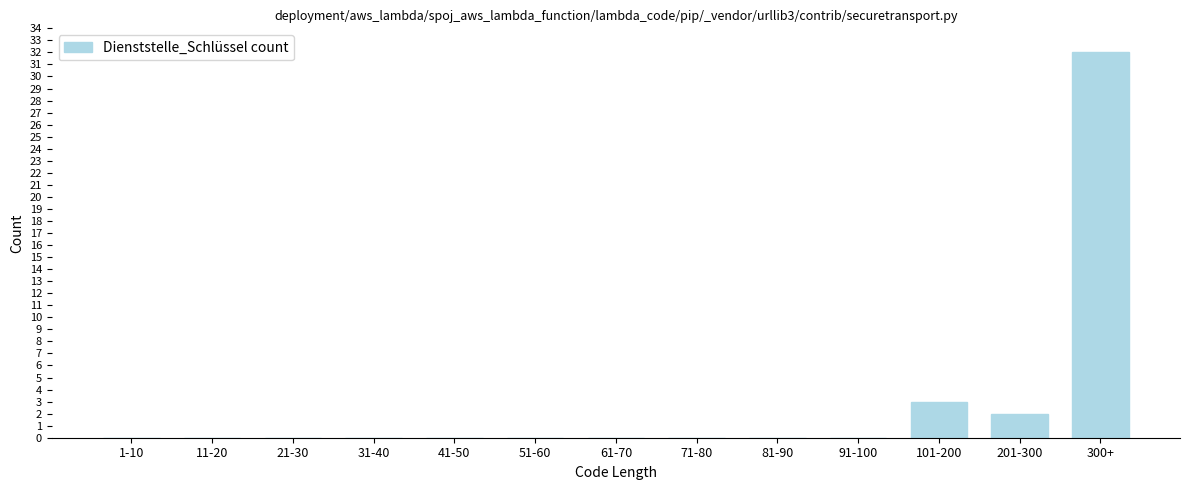

Reading left to right, extract all data points from this chart.

1-10=0	11-20=0	21-30=0	31-40=0	41-50=0	51-60=0	61-70=0	71-80=0	81-90=0	91-100=0	101-200=3	201-300=2	300+=32